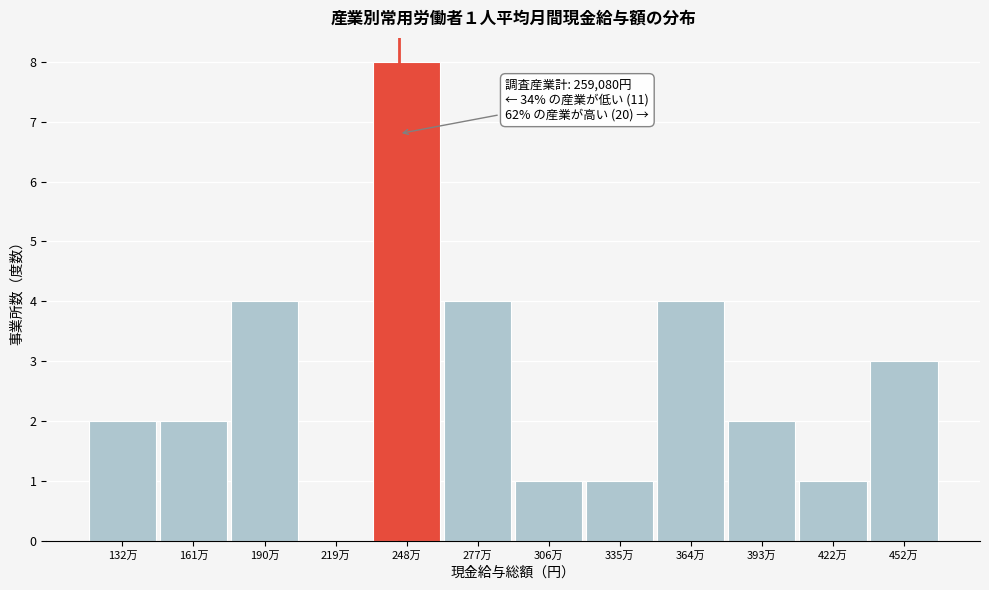

Reading left to right, list all the values displayed in this chart.

132万=2	161万=2	190万=4	219万=0	248万=8	277万=4	306万=1	335万=1	364万=4	393万=2	422万=1	452万=3